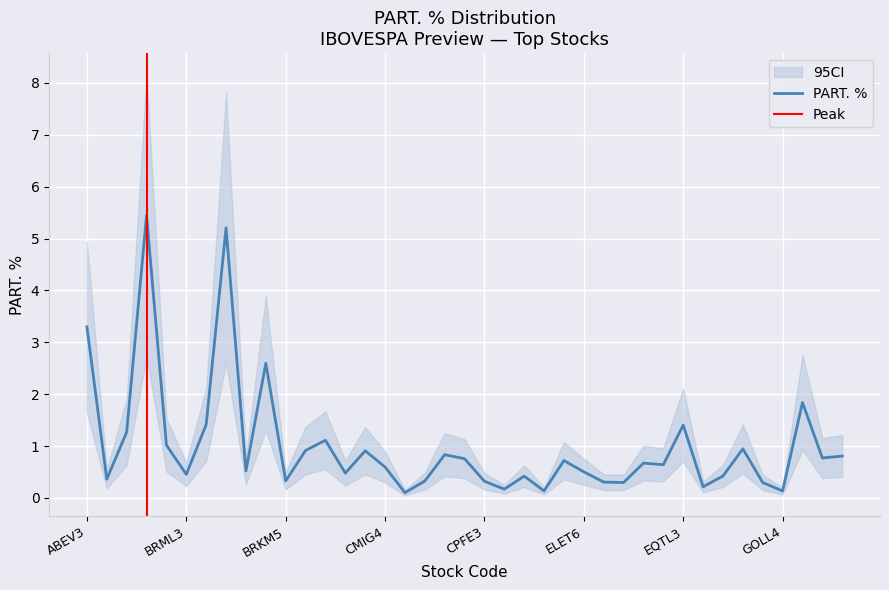

What position from the left is COGN3?

19